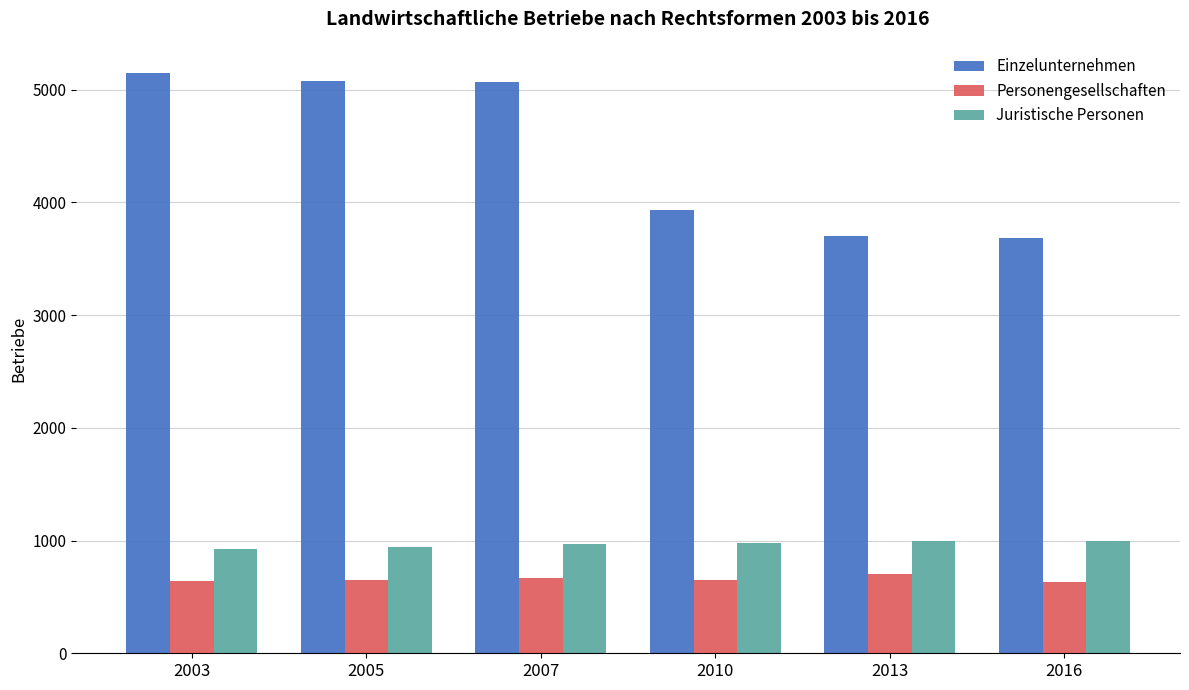

What is the approximate value of Juristische Personen at 2005, to the nearest 5?

945